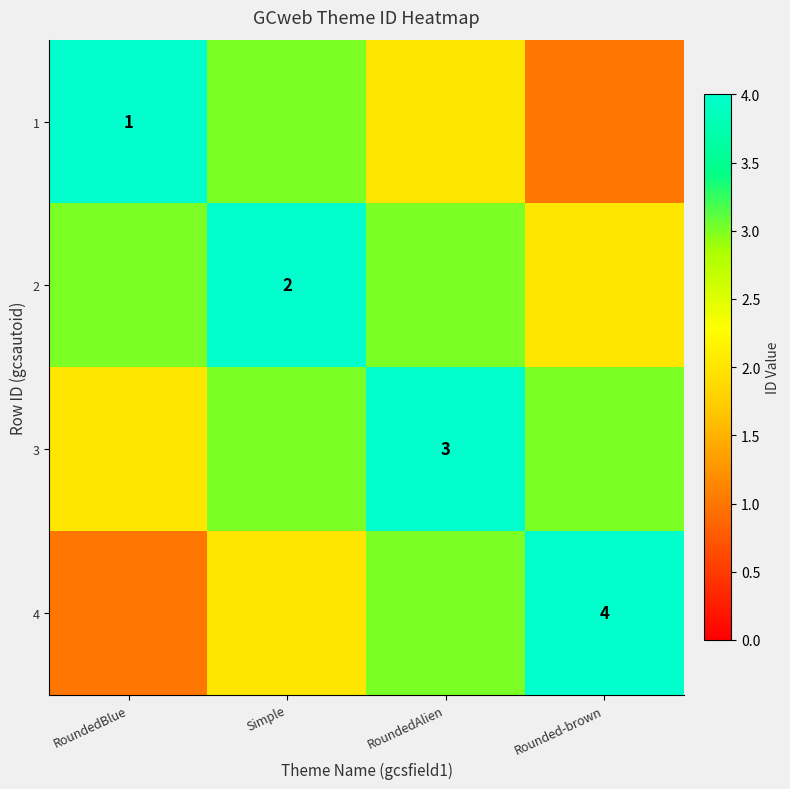

Which label corresponds to the smallest value in the chart?

Rounded-brown